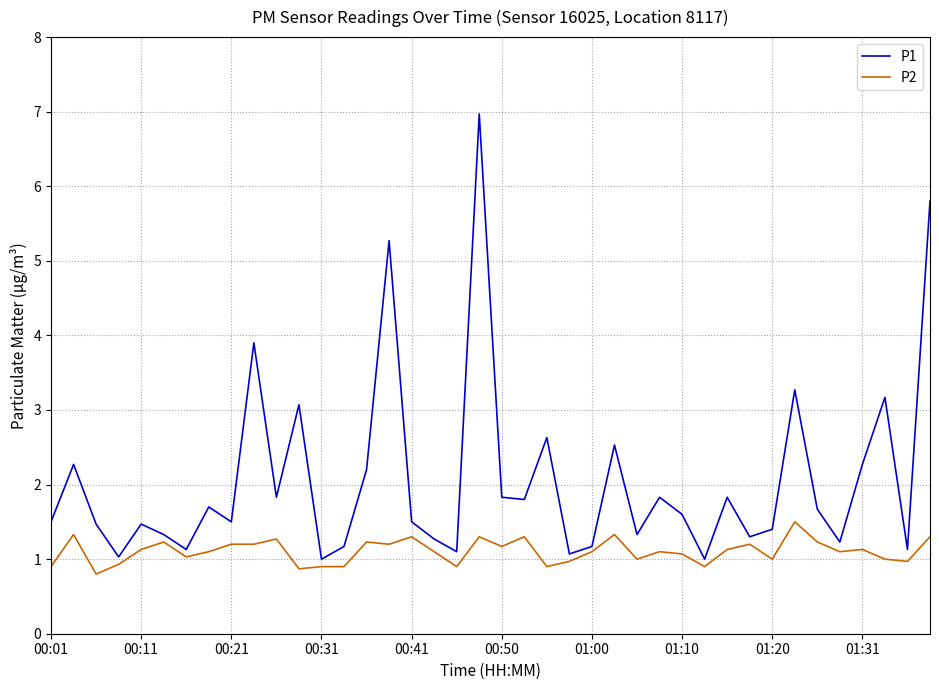

In P1, how many points are lower than both neighbors (excluding endpoints)?

13